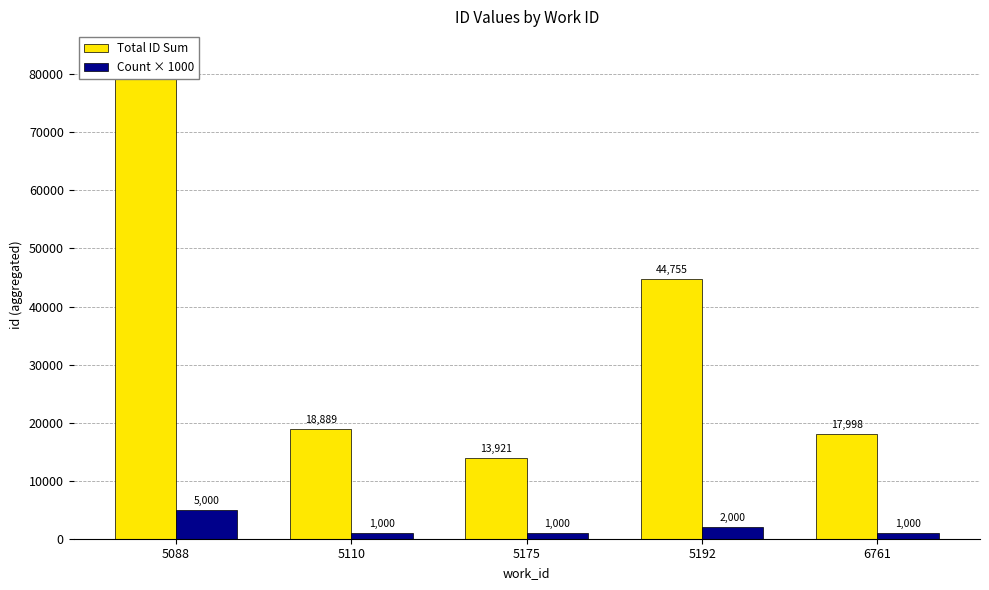

Which series has the widest spread of values?

Total ID Sum